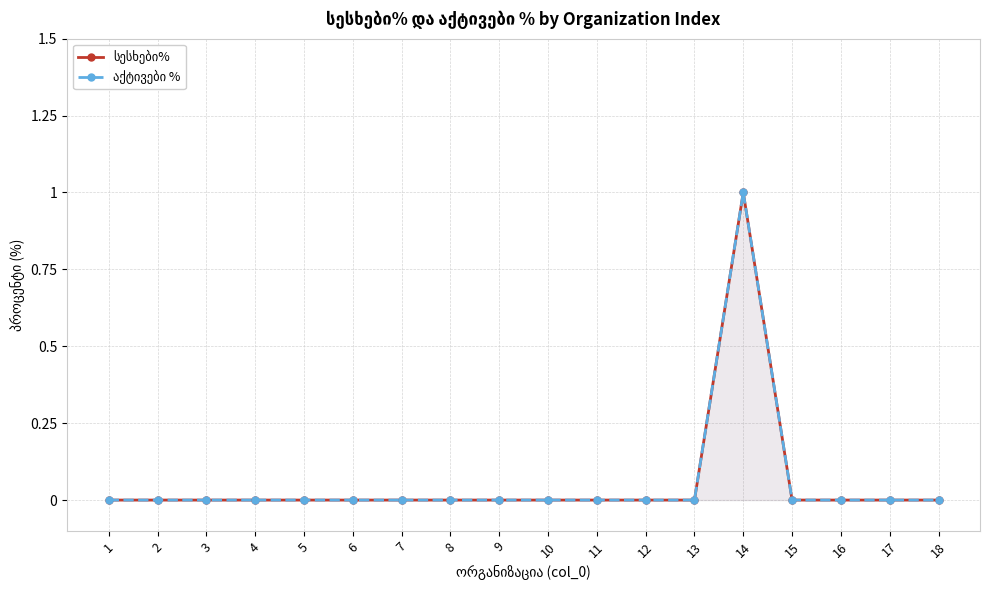

True or false: აქტივები % and სესხები% cross at least once.

False